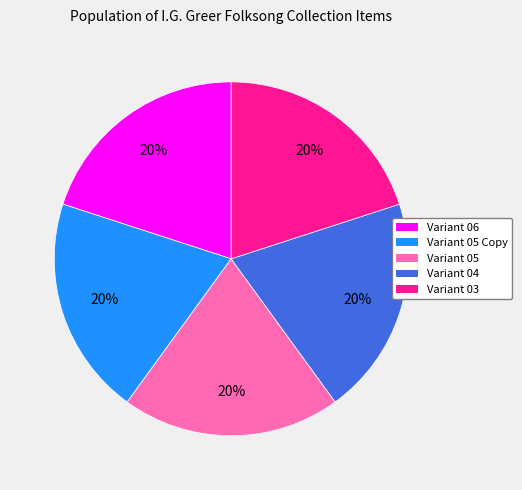

Do Variant 06 and Variant 05 together represent more than half of the pie?

No